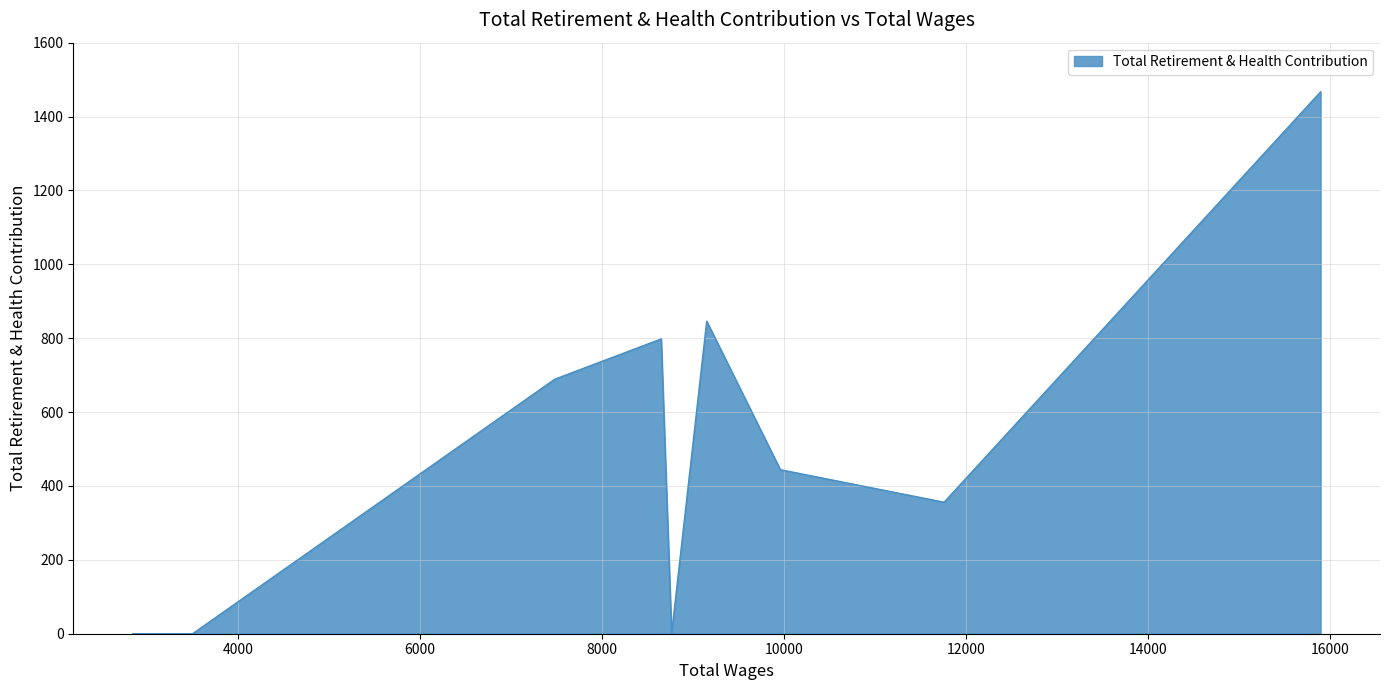

How many lines are shown in the chart?

1